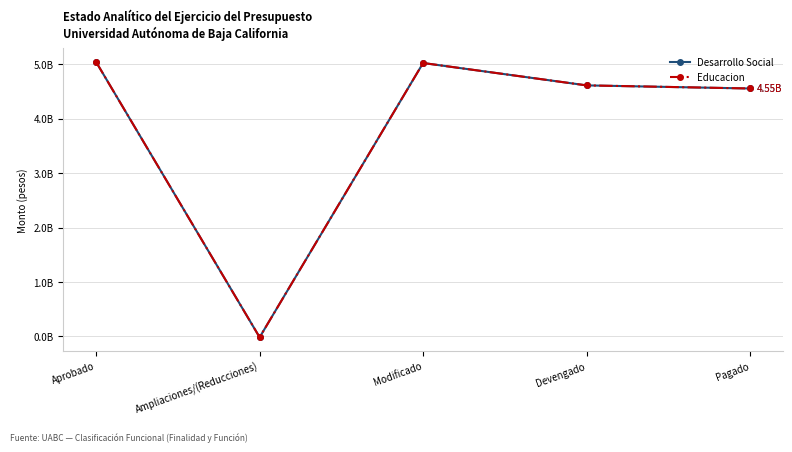

Is this an area chart (filled region under the line)?

No